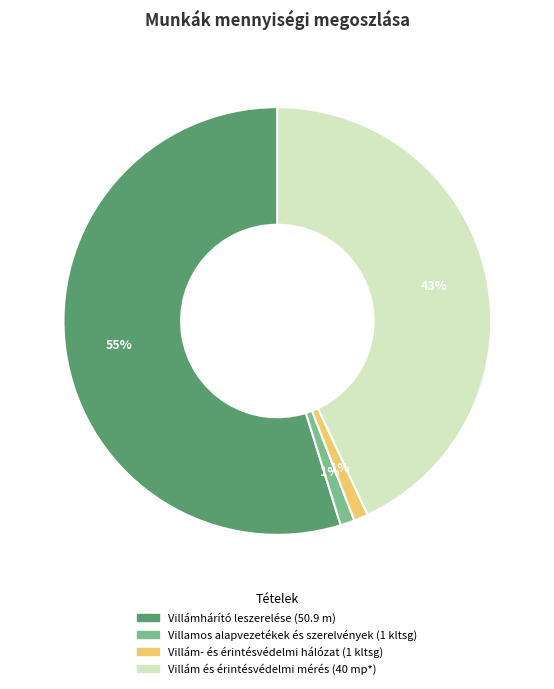

True or false: Villamos alapvezetékek és szerelvények (1 kltsg) accounts for 1% of the total.

True